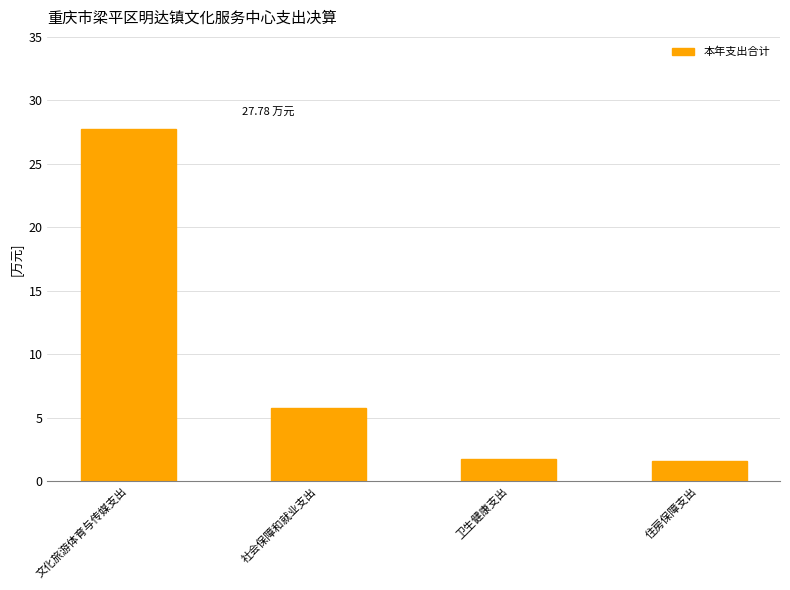

Reading right to left, list all the values displayed in this chart.

住房保障支出=1.6	卫生健康支出=1.8	社会保障和就业支出=5.7	文化旅游体育与传媒支出=27.8